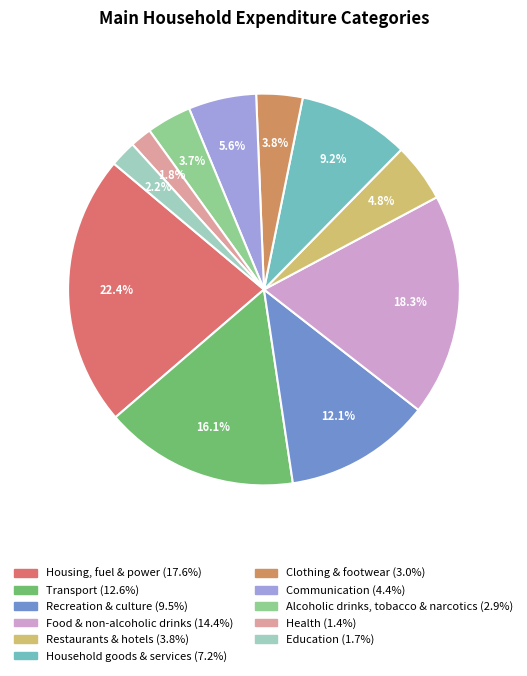

To the nearest percent, what portion does Clothing & footwear represent?

4%